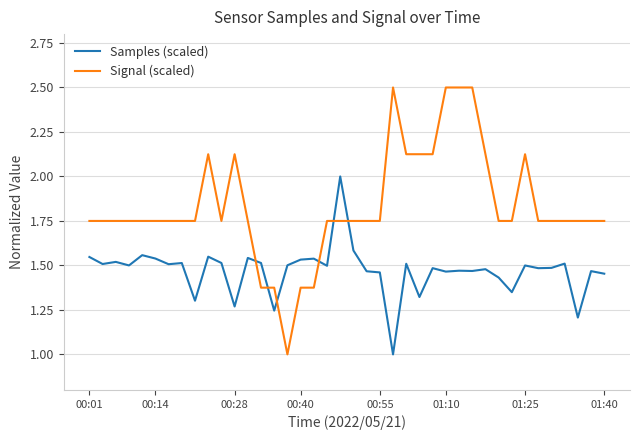

Which series has the largest total across all categories?

Signal (scaled)